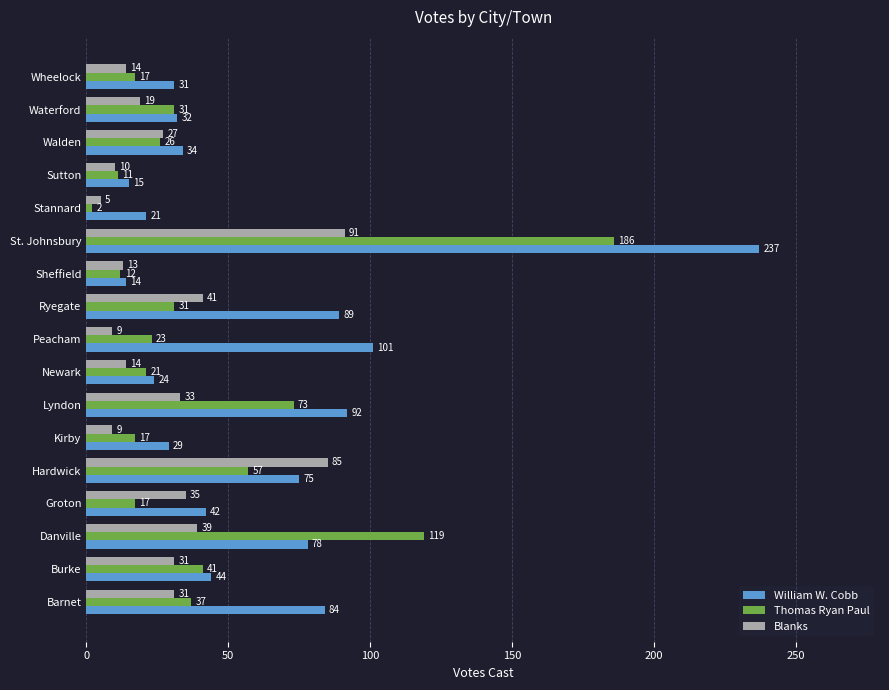

Rank the series at Danville from lowest to highest value.

Blanks, William W. Cobb, Thomas Ryan Paul